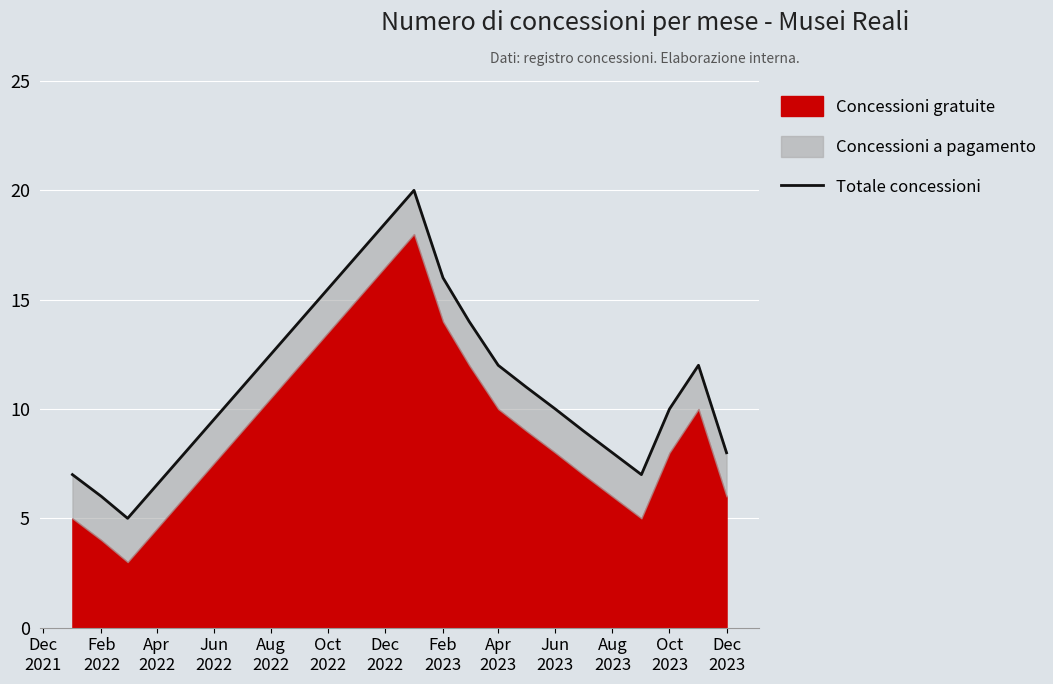

What position from the left is Apr
2022?

3